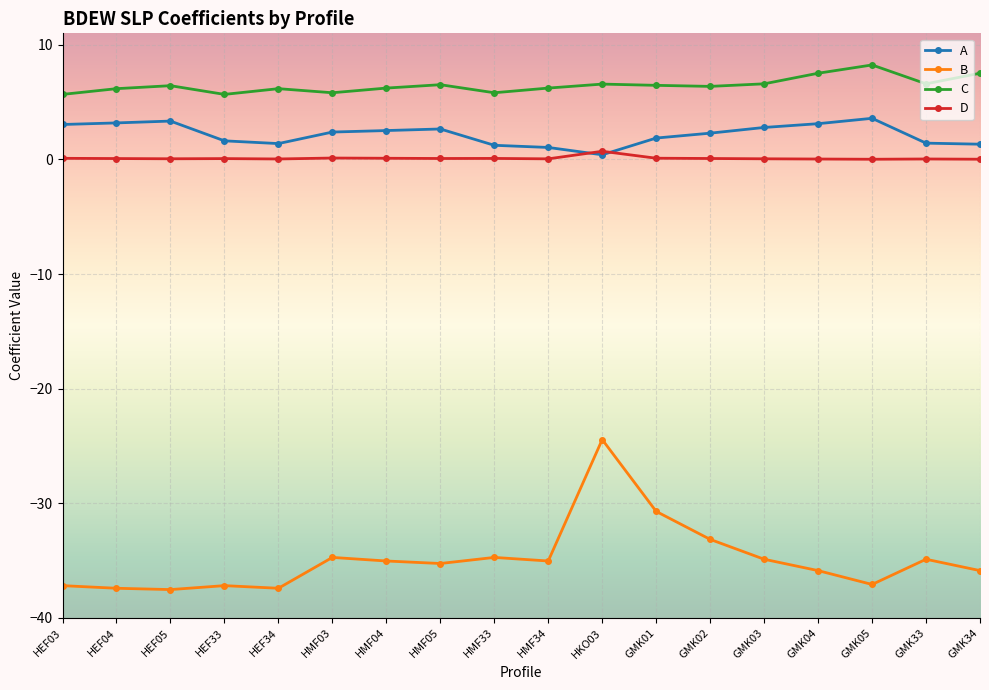

True or false: D has more than 0 points higher than both neighbors.

True